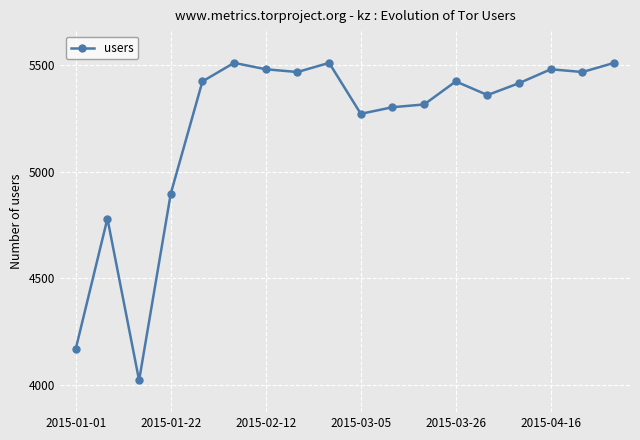

True or false: the data has more than 1 interior local peaks.

True